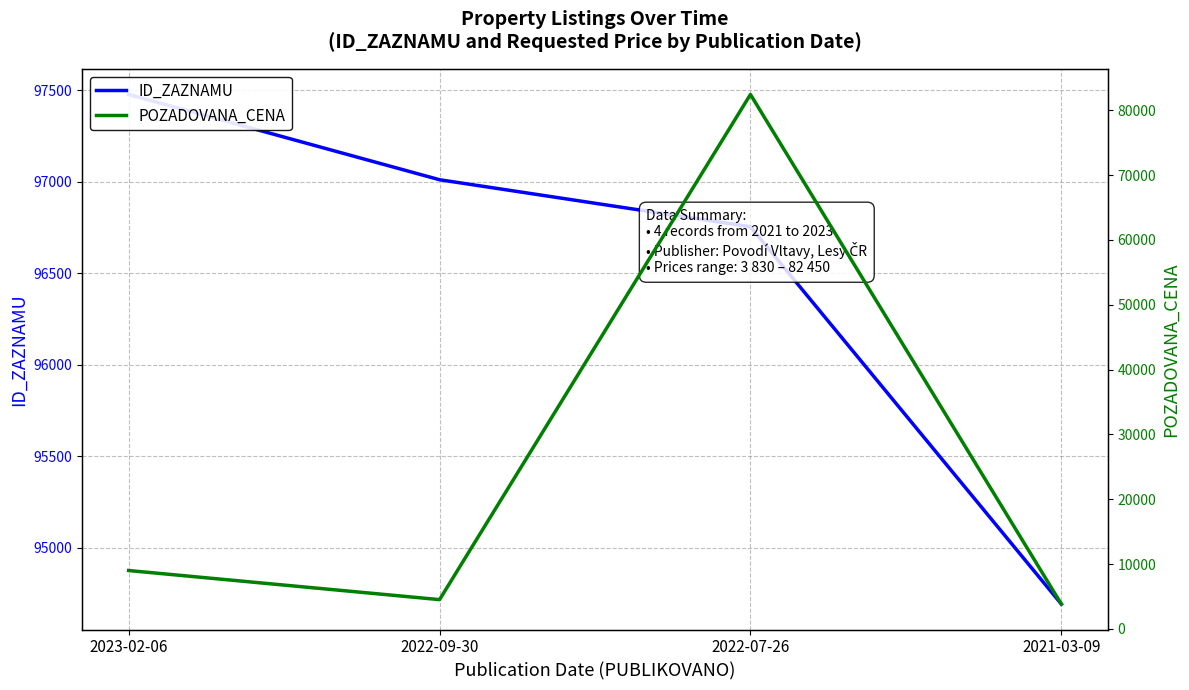

True or false: POZADOVANA_CENA has a value of 112451 at 2022-07-26.

False